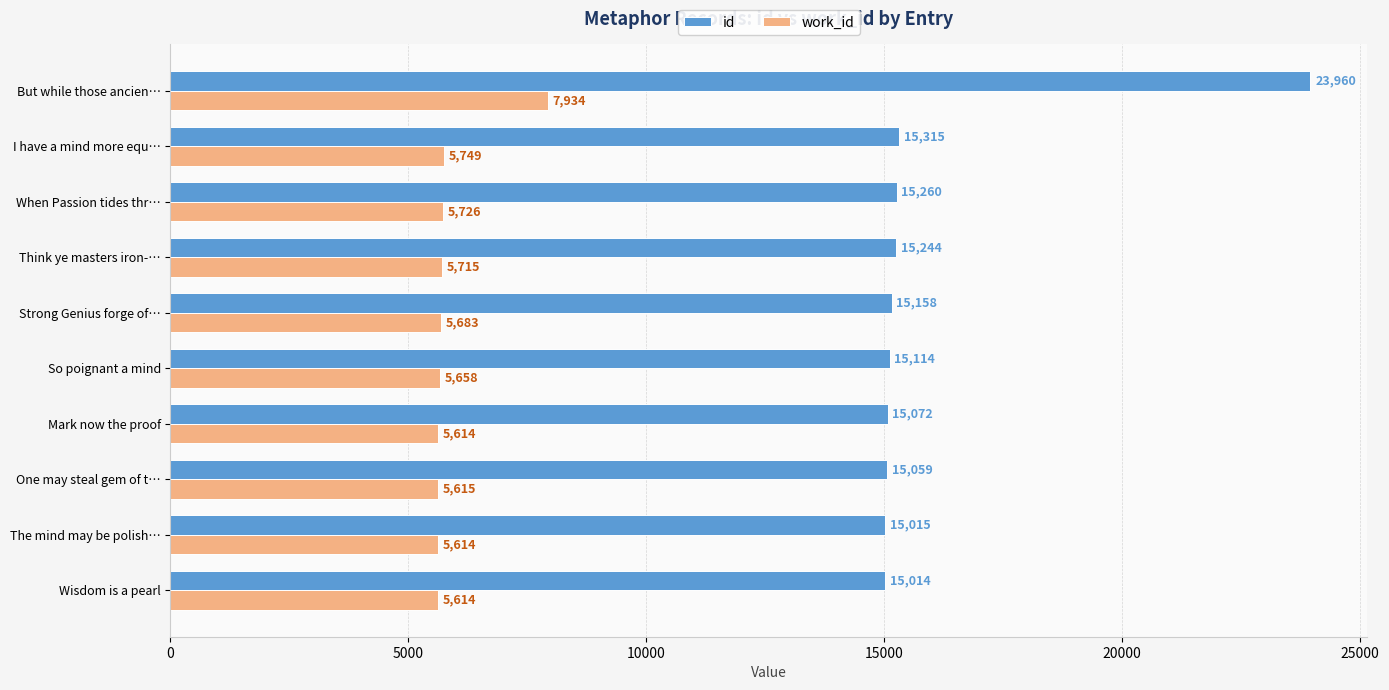

List the series in order of their peak value, lowest first.

work_id, id